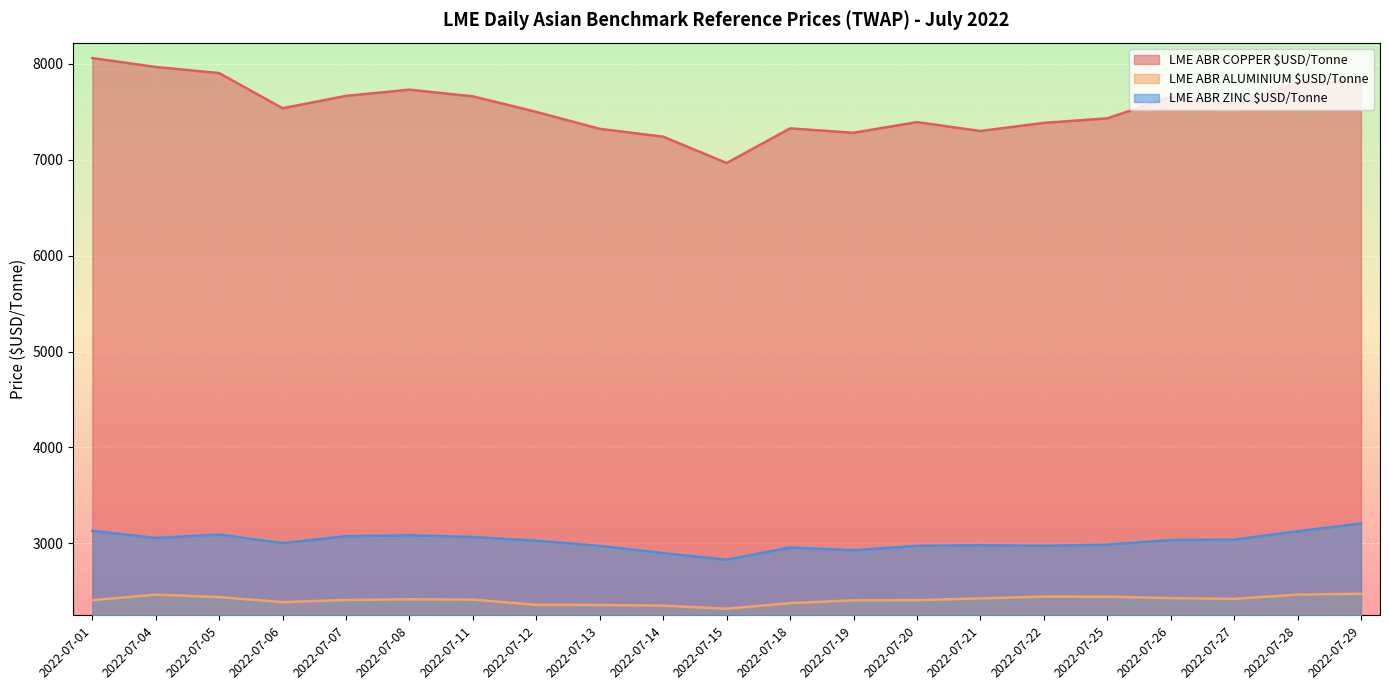

True or false: LME ABR ZINC $USD/Tonne has a value of 3206.6 at 2022-07-29.

True